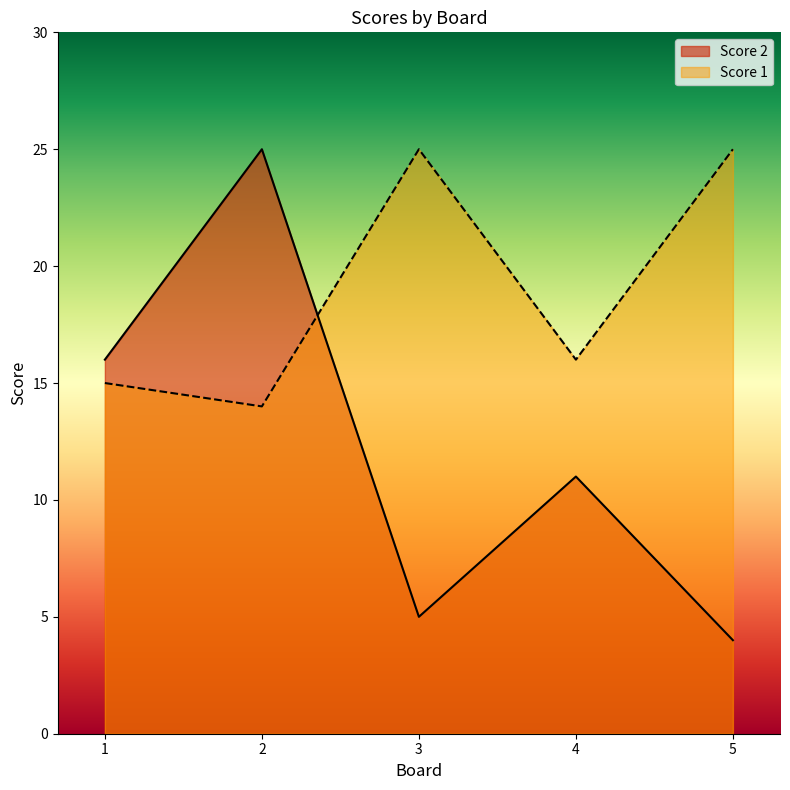

Reading right to left, what are all the values shown in this chart?

Score 2: 5=4	4=11	3=5	2=25	1=16
Score 1: 5=25	4=16	3=25	2=14	1=15